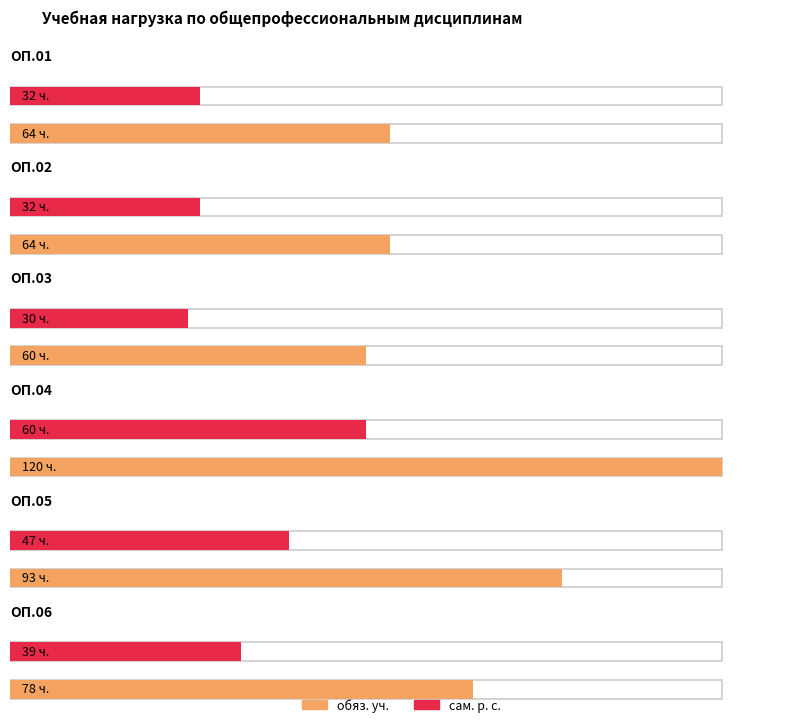

What is the minimum value shown in the chart?

30